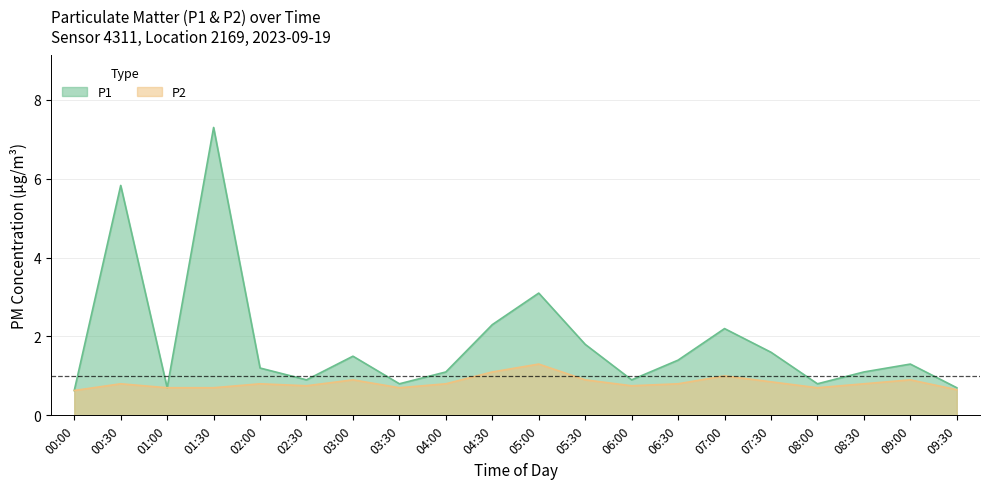

True or false: P1 and P2 cross at least once.

False